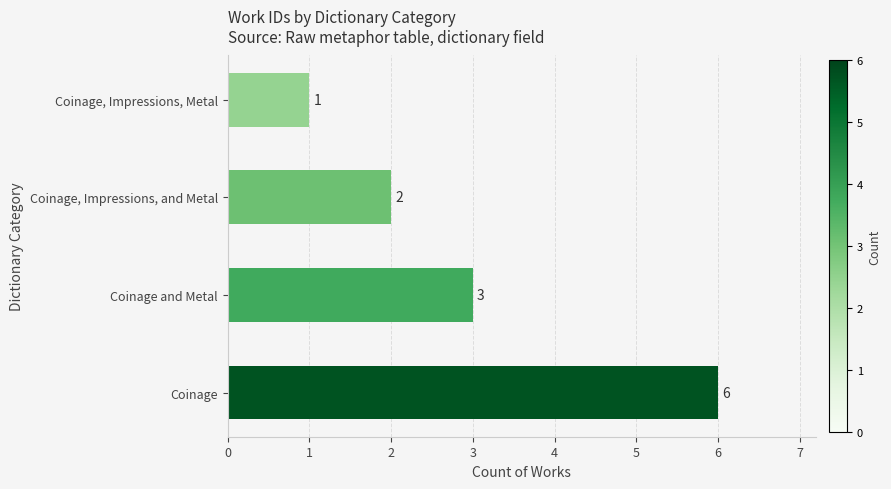

Which category has the lowest value across all series?

Coinage, Impressions, Metal